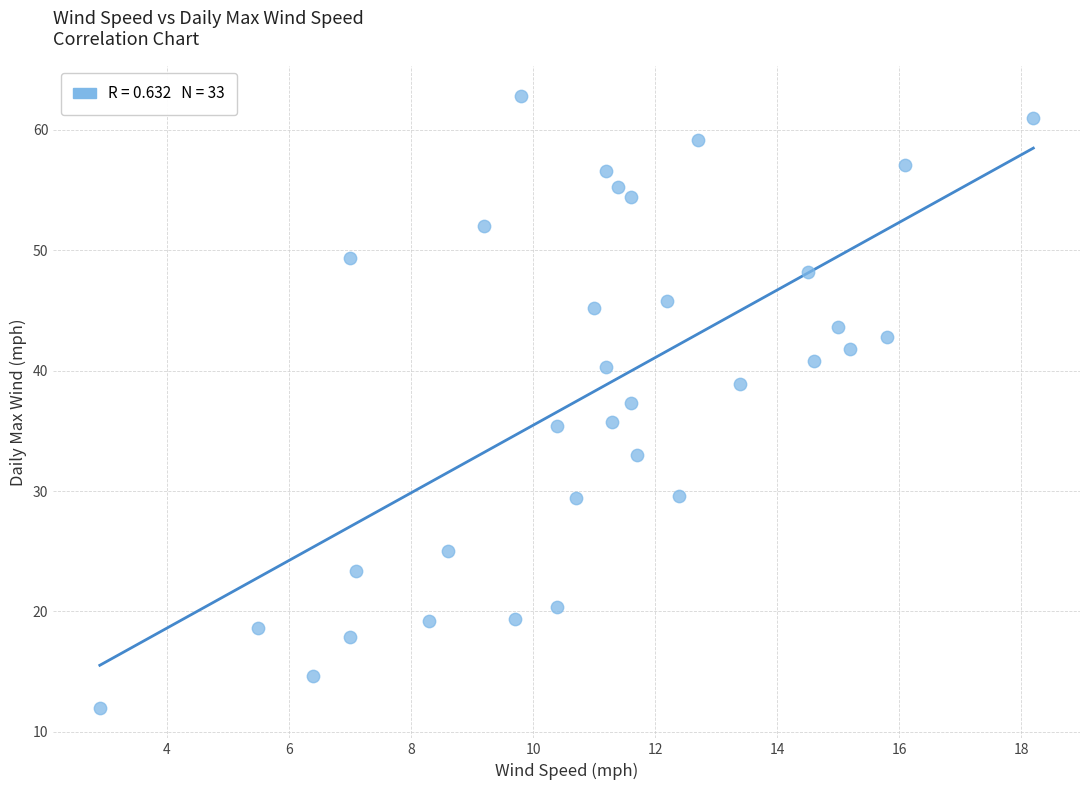

What is the range of Y values (max minus min)?

50.8